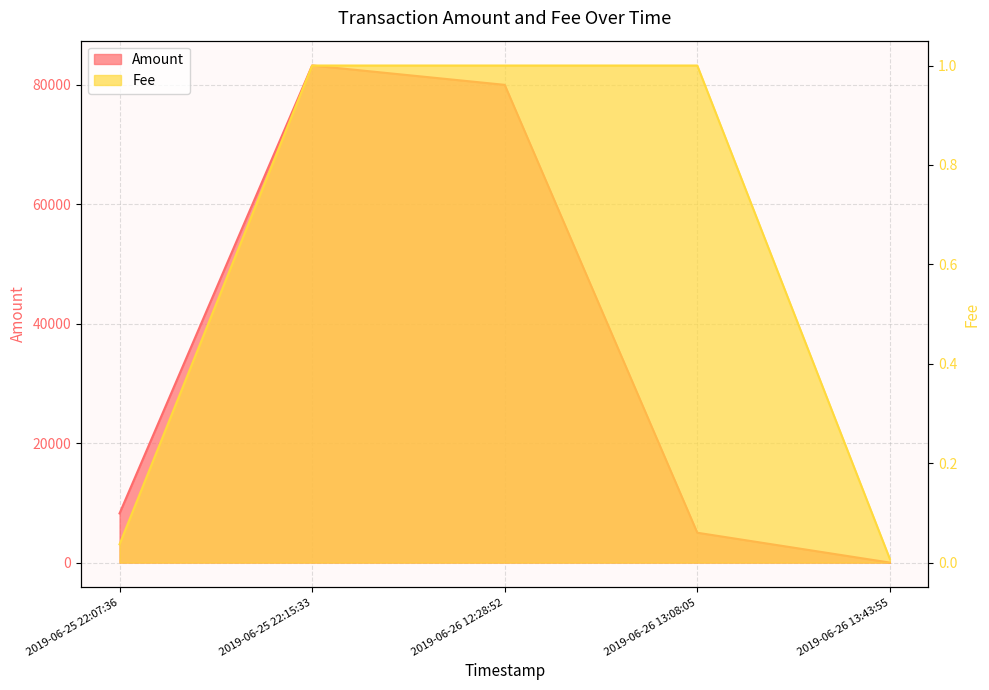

Is the value of Fee at 2019-06-26 13:08:05 greater than the value of Amount at 2019-06-25 22:15:33?

No